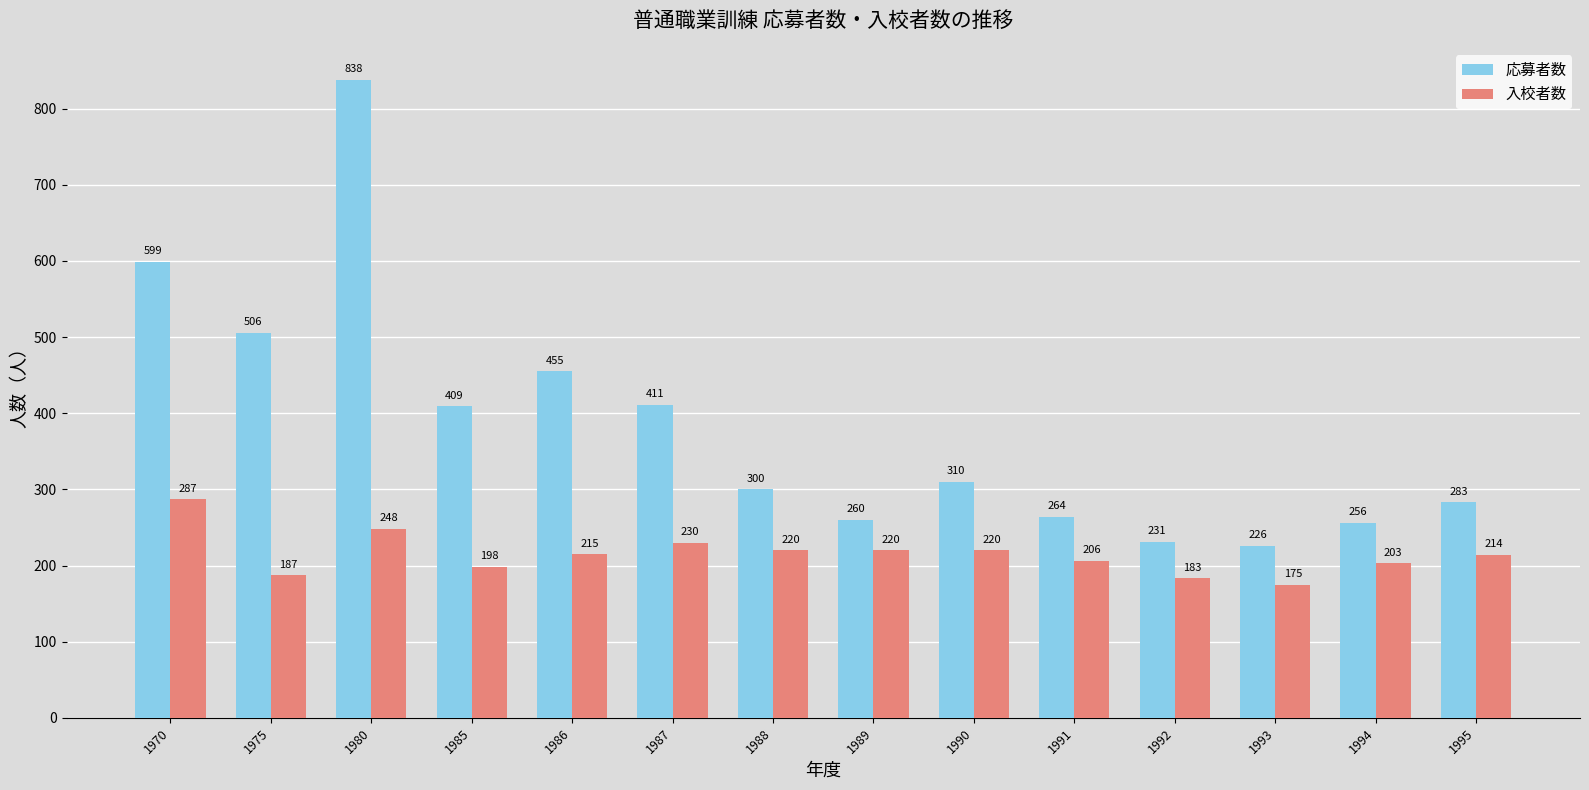

What is the difference between the maximum and minimum values in the 応募者数 series?

612